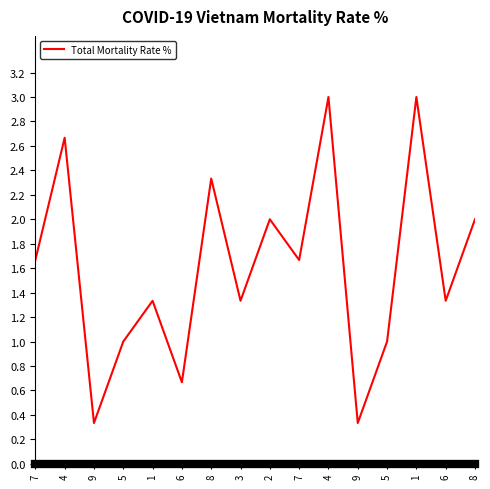

What is the difference between the values at 6 and 6?

0.7